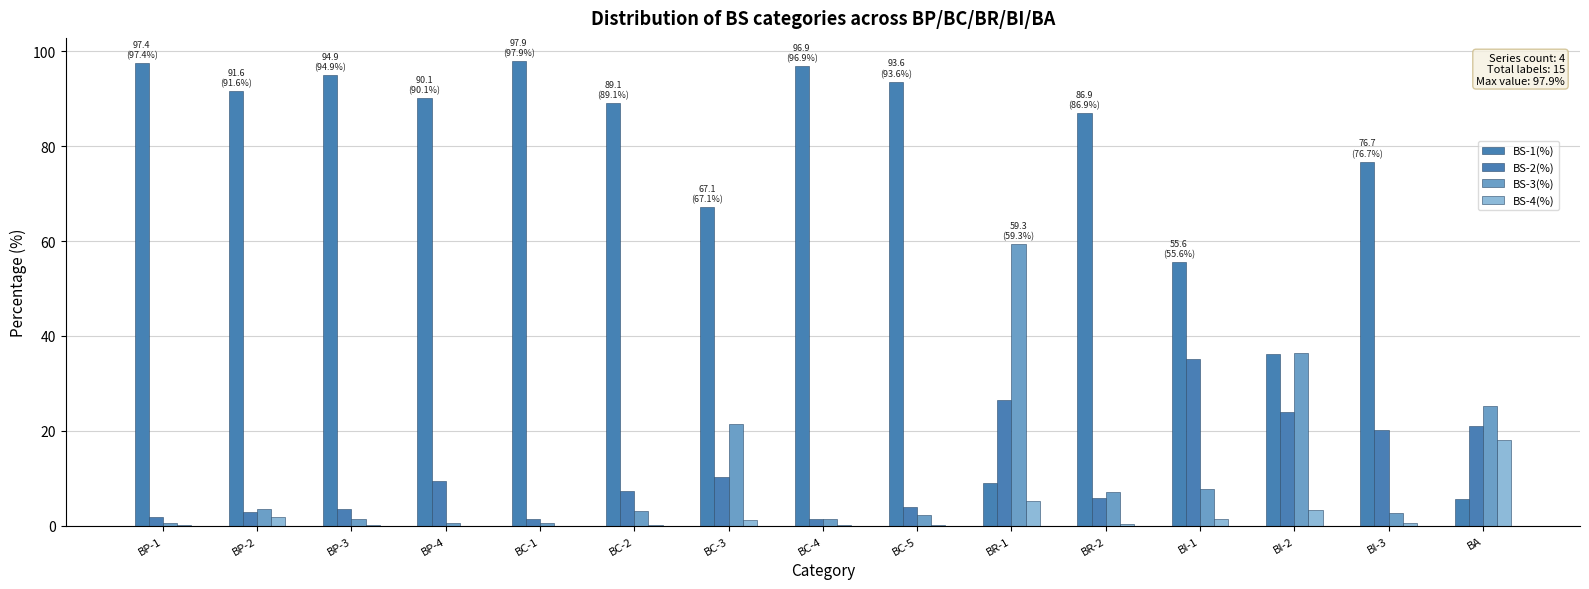

Are the bars grouped side by side (vs. stacked)?

Yes